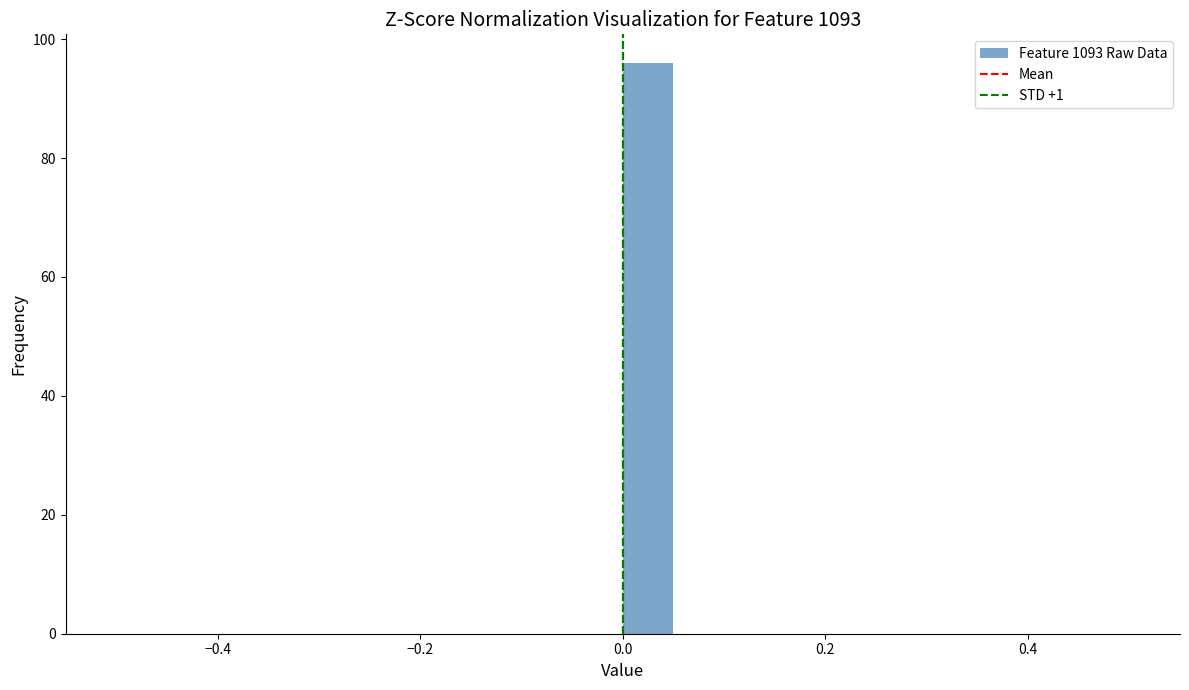

Around what value on the x-axis is the tallest bar? Give the approximate position of its centre, as read against the axis.

0.02